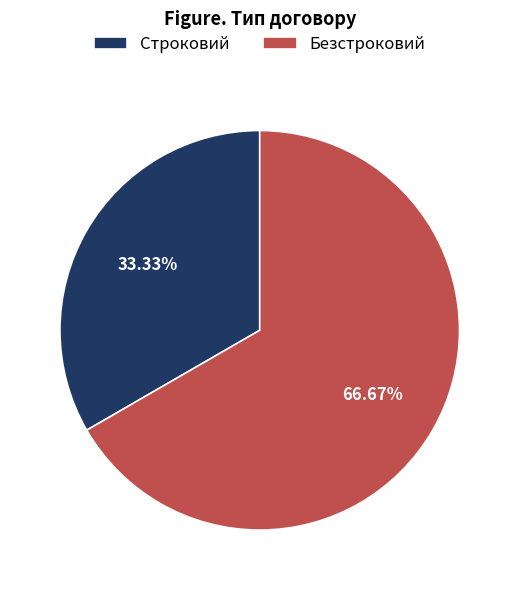

Count the number of slices in the pie.

2